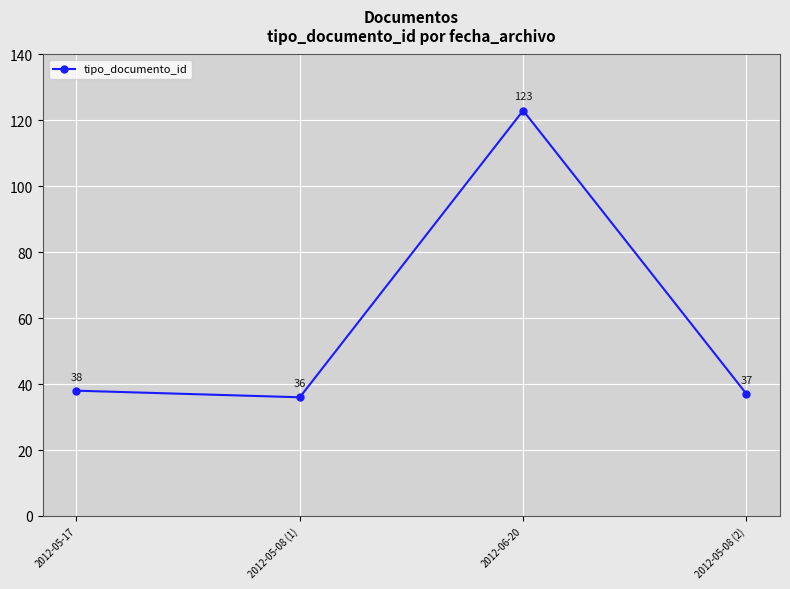

What is the sum of the values at 2012-05-17 and 2012-06-20?

161